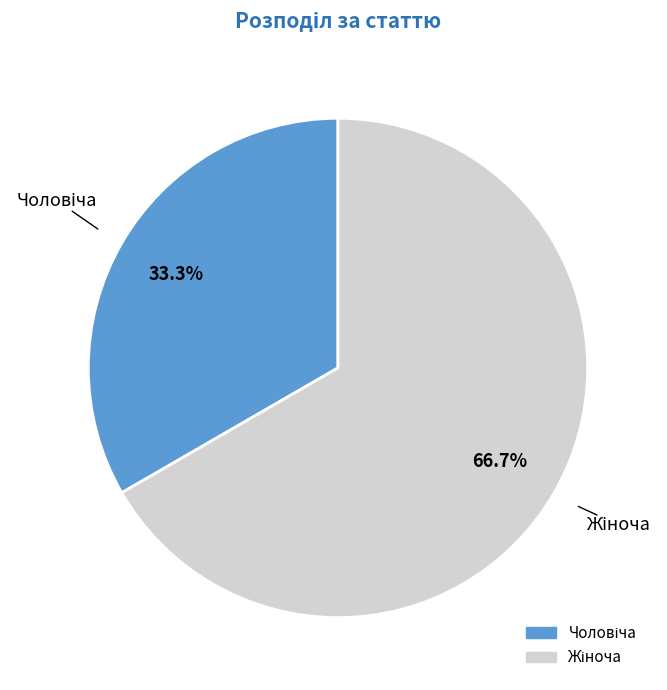

Does any single category account for the majority?

Yes